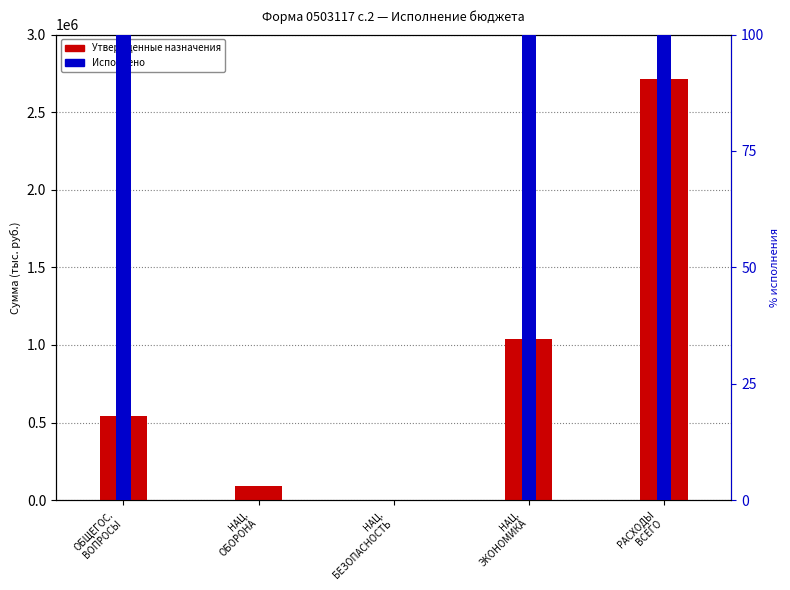

What is the difference between the maximum and minimum values in the Исполнено series?

546099.4